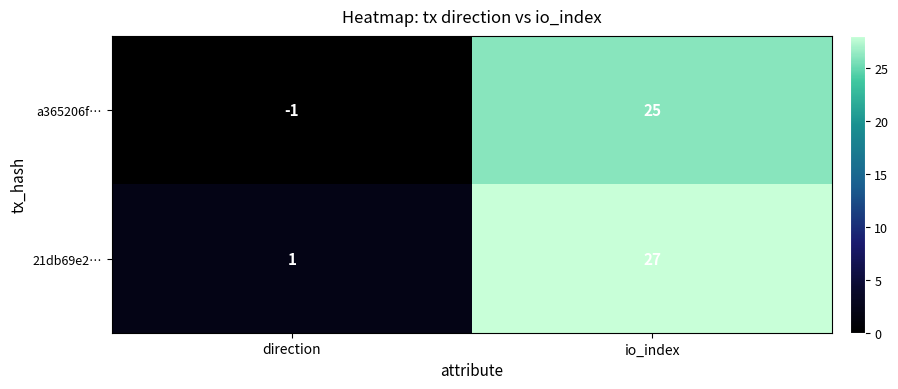

At which category does the chart reach its minimum across all series?

direction